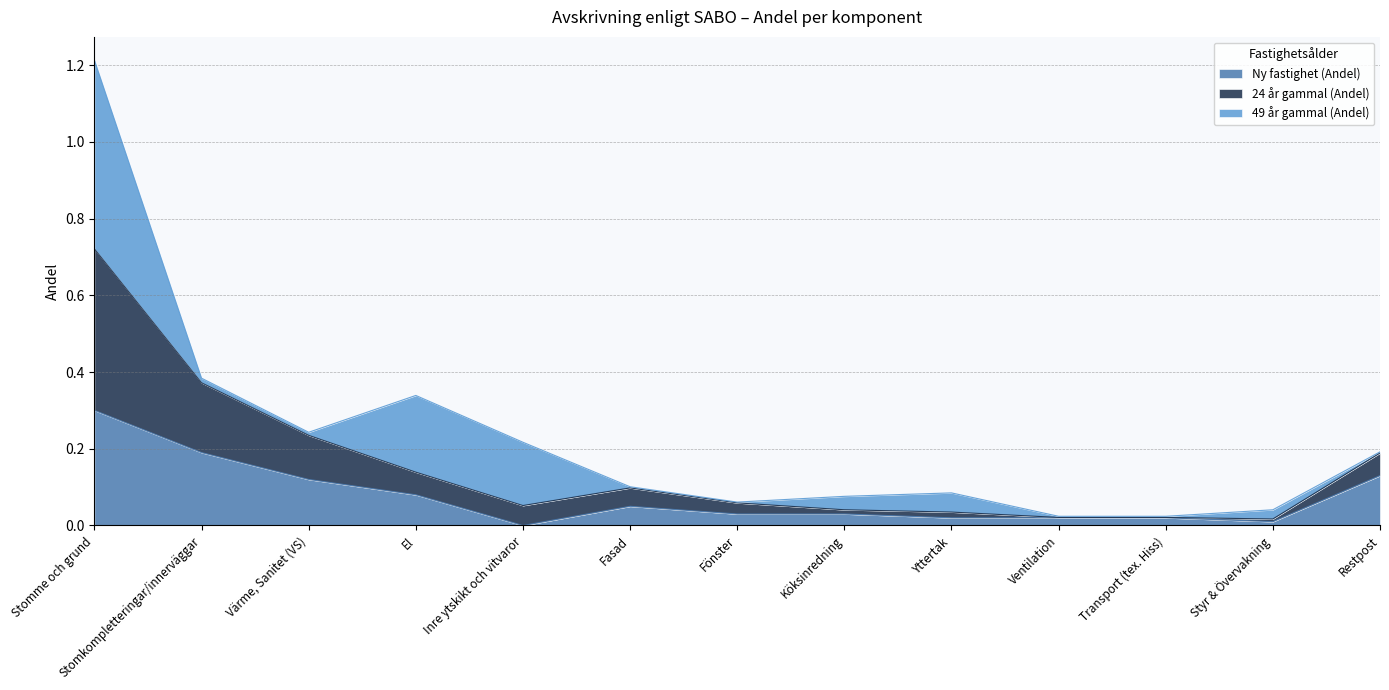

At which category is the sum across all series the highest?

Stomme och grund